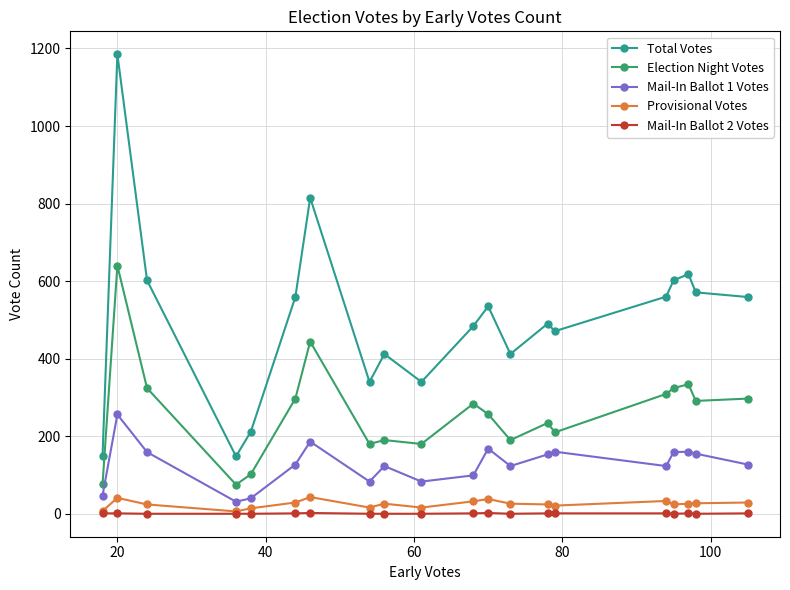

Which series has the widest spread of values?

Total Votes